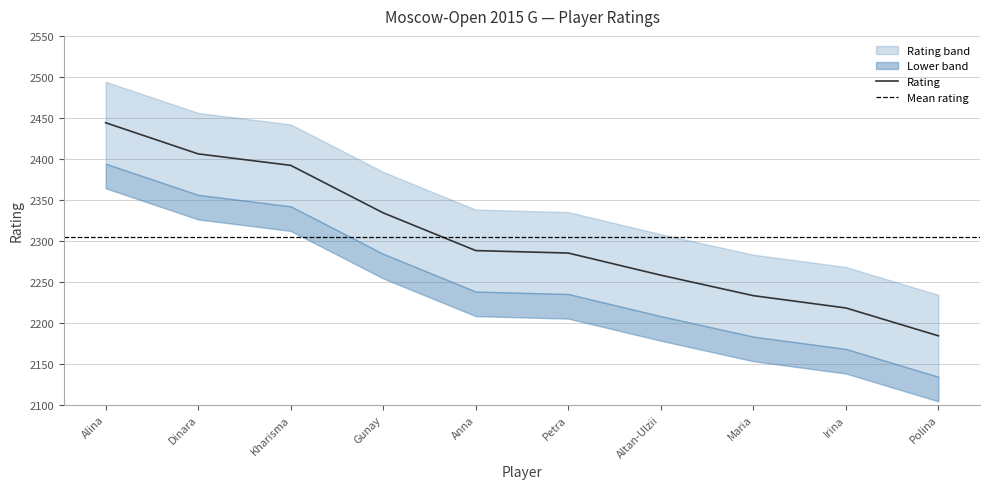

The value of Rating at Polina is 2184. True or false?

True